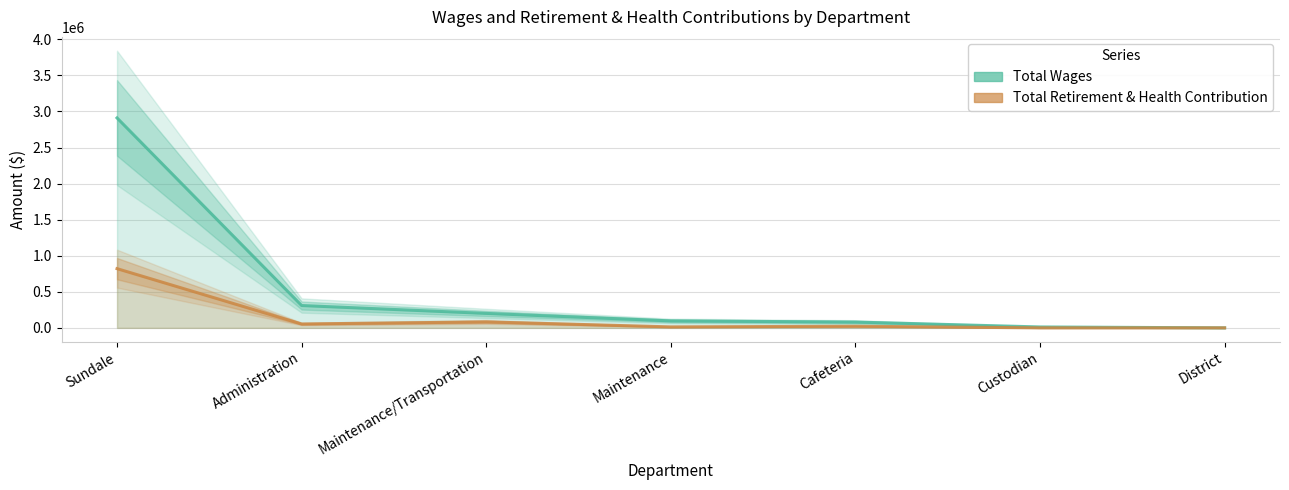

True or false: Total Wages has more than 1 points higher than both neighbors.

False